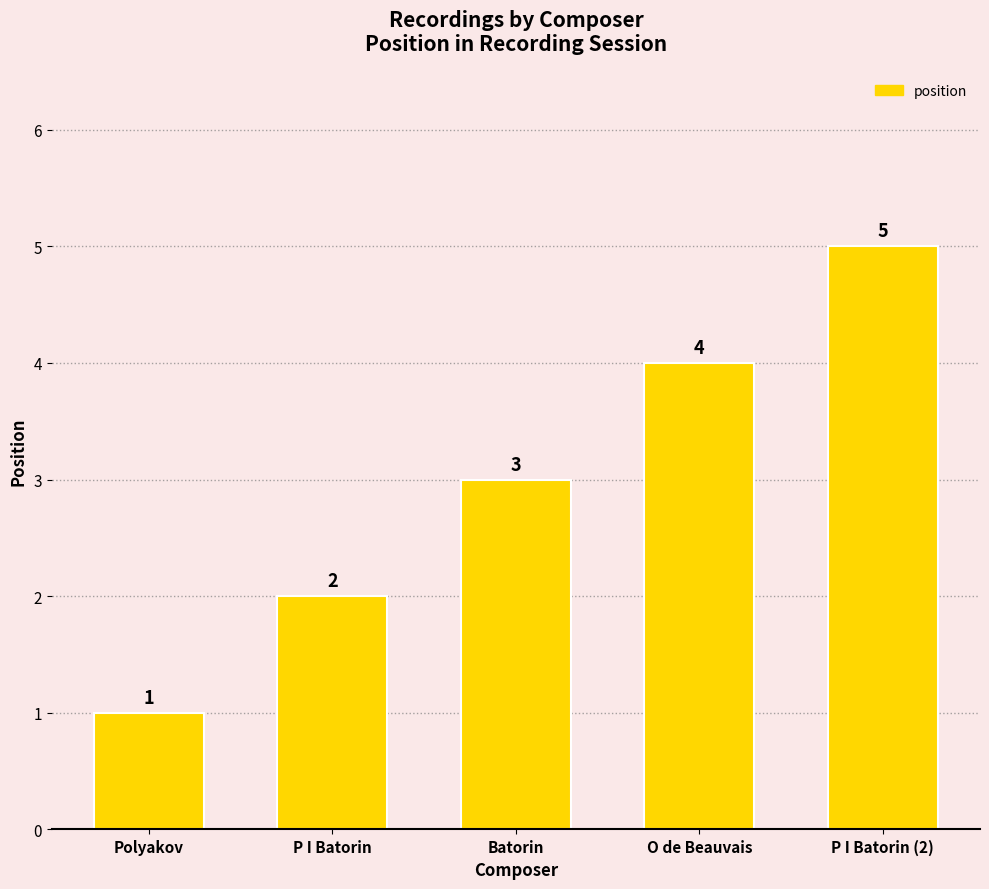

What is the change in value from Batorin to O de Beauvais?

+1